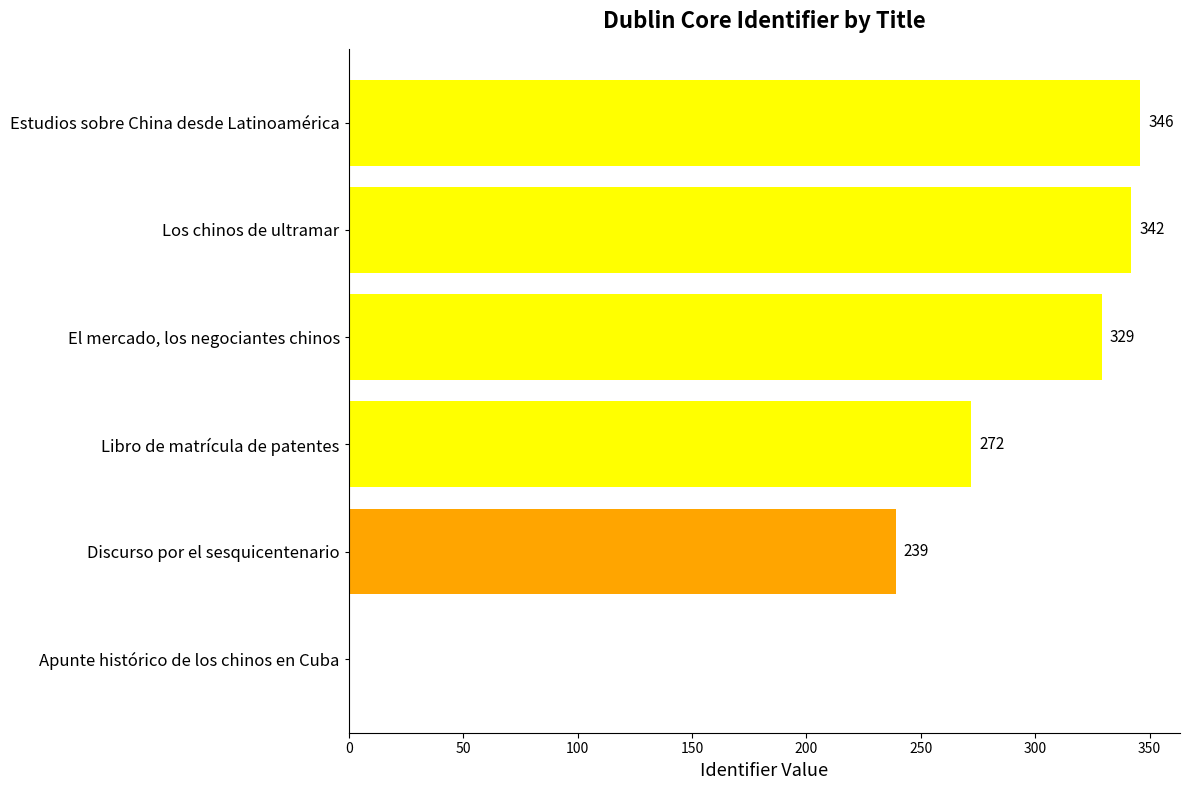

The chart shows a value of 342 at Los chinos de ultramar. True or false?

True